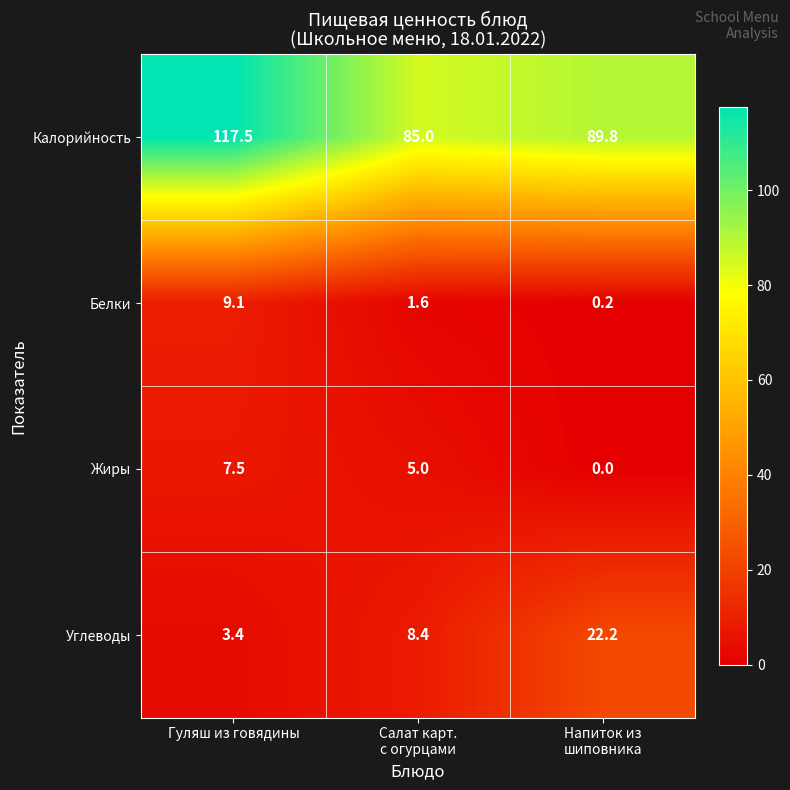

What is the total value across all series at Салат карт.
с огурцами?

100.0